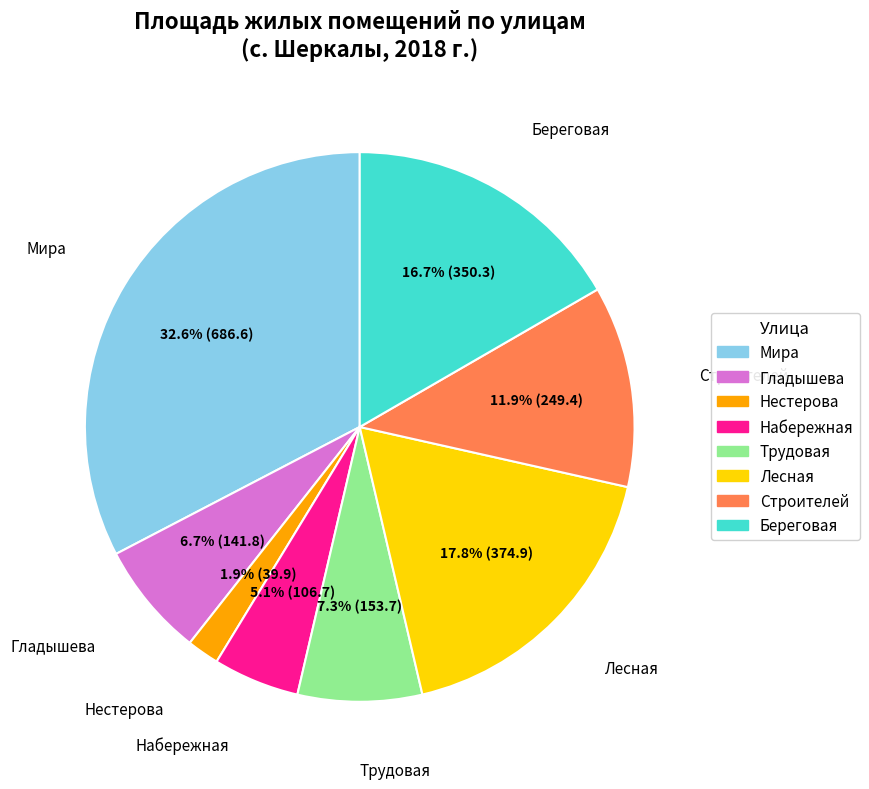

Do Мира and Береговая together represent more than half of the pie?

No